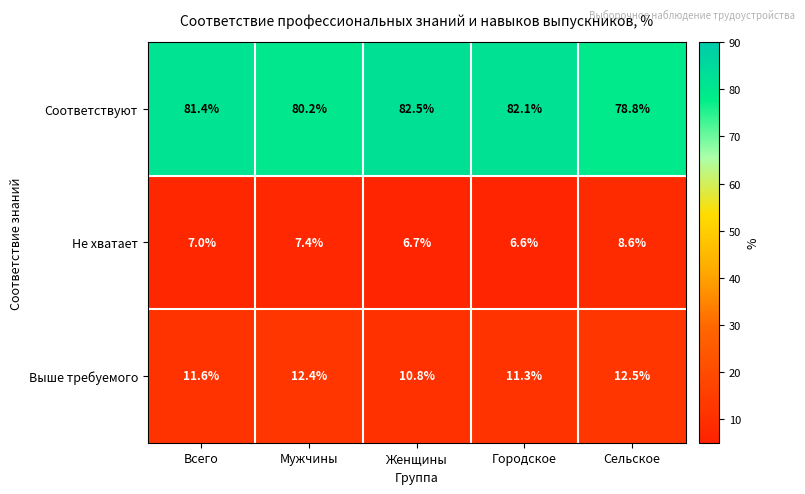

Reading right to left, list all the values displayed in this chart.

Соответствуют: 78.8	82.1	82.5	80.2	81.4
Не хватает: 8.6	6.6	6.7	7.4	7.0
Выше требуемого: 12.5	11.3	10.8	12.4	11.6